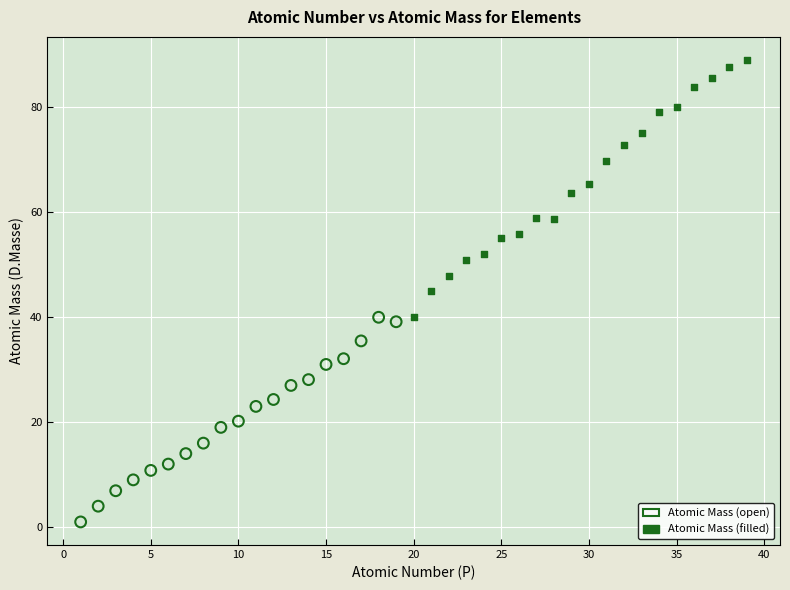

Which series reaches the minimum Y coordinate?

Atomic Mass (open)